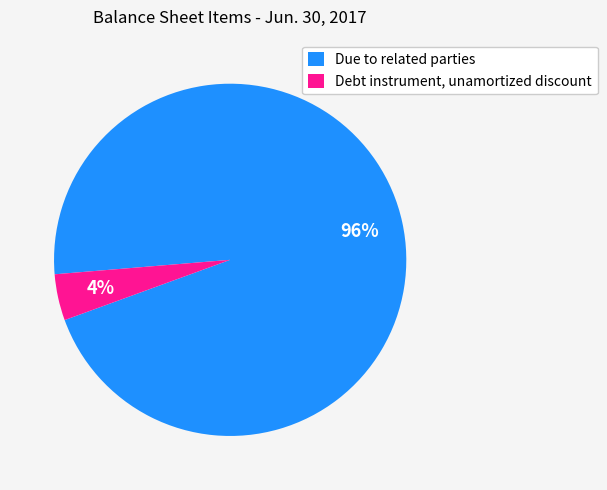

Which has a higher value, Debt instrument, unamortized discount or Due to related parties?

Due to related parties